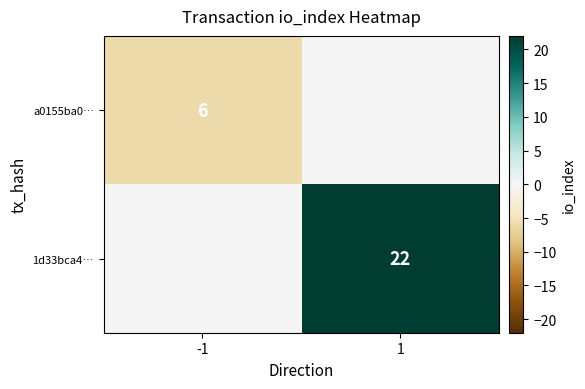

Is it true that a0155ba0… equals 6 at -1?

True